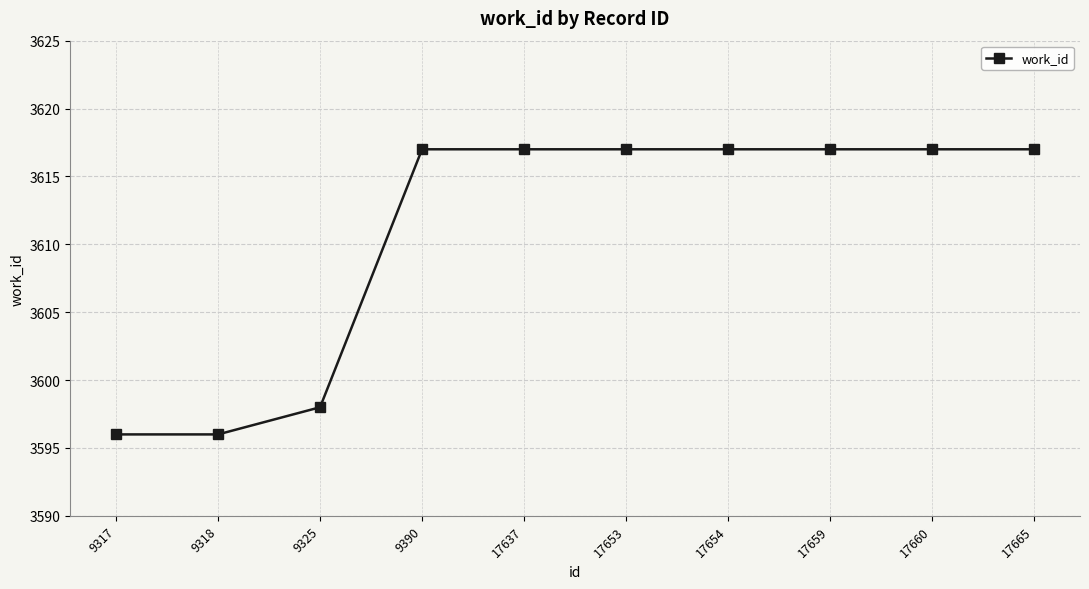

What is the value of the 4th point from the left?

3617